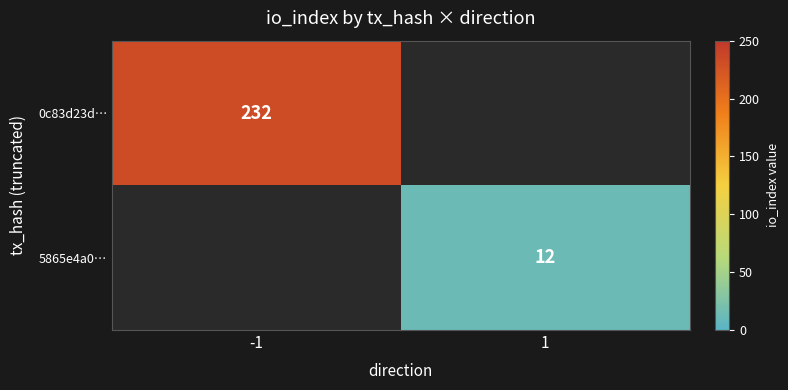

True or false: 5865e4a0… has a value of 12 at 1.

True